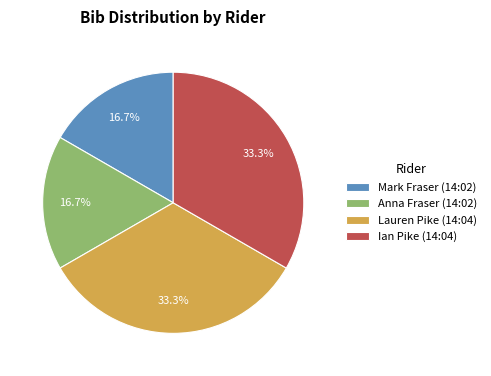

To the nearest percent, what is the combined percentage of Mark Fraser (14:02) and Anna Fraser (14:02)?

33%